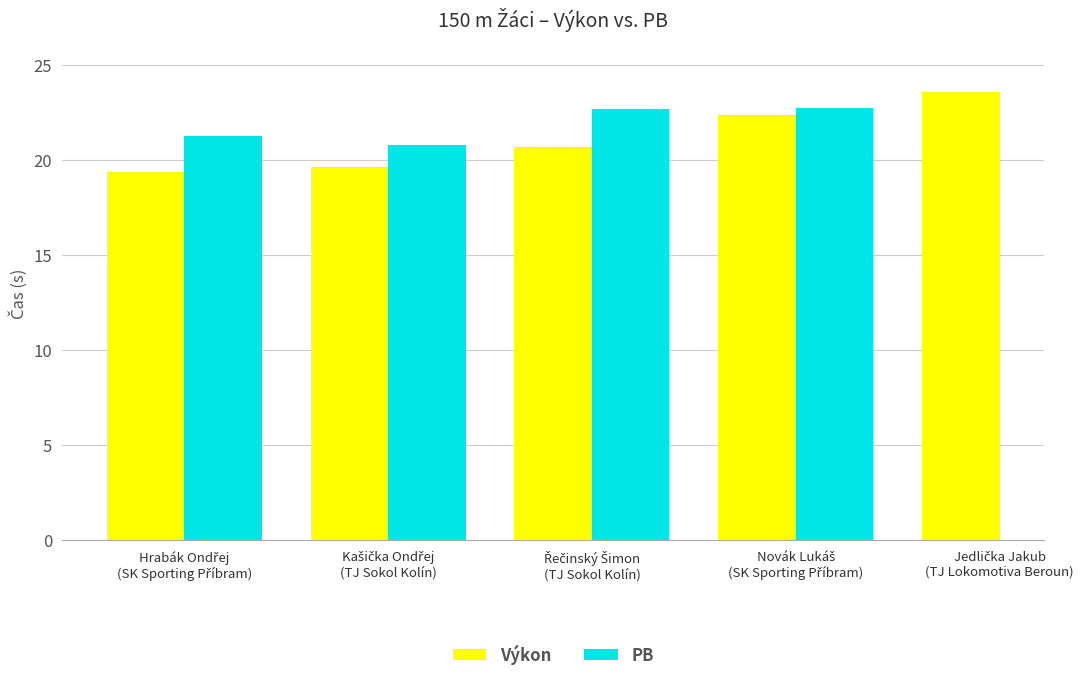

Read the Výkon value at Kašička Ondřej
(TJ Sokol Kolín).

19.6